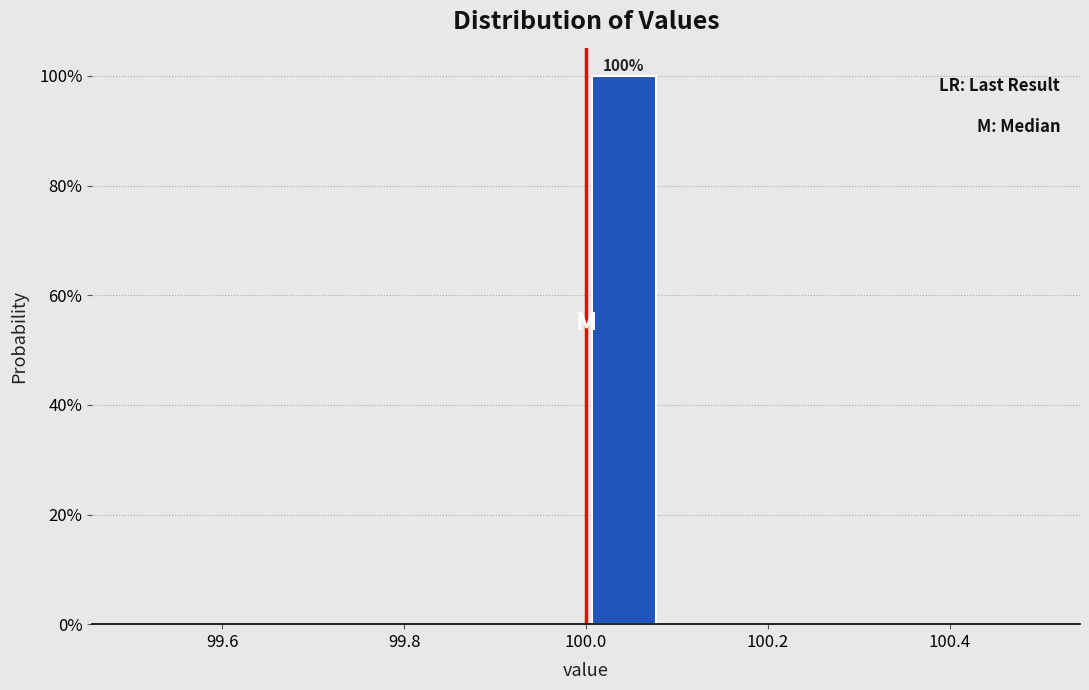

Over which range of the x-axis is the bar tallest?

100.00 to 100.08